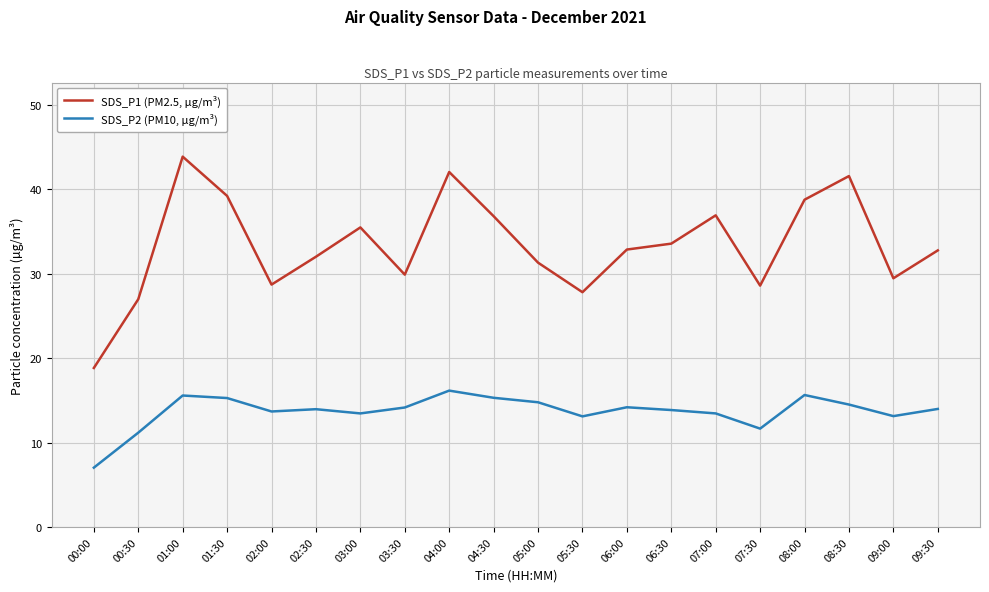

Rank the series by their maximum value, from lowest to highest.

SDS_P2 (PM10, µg/m³), SDS_P1 (PM2.5, µg/m³)